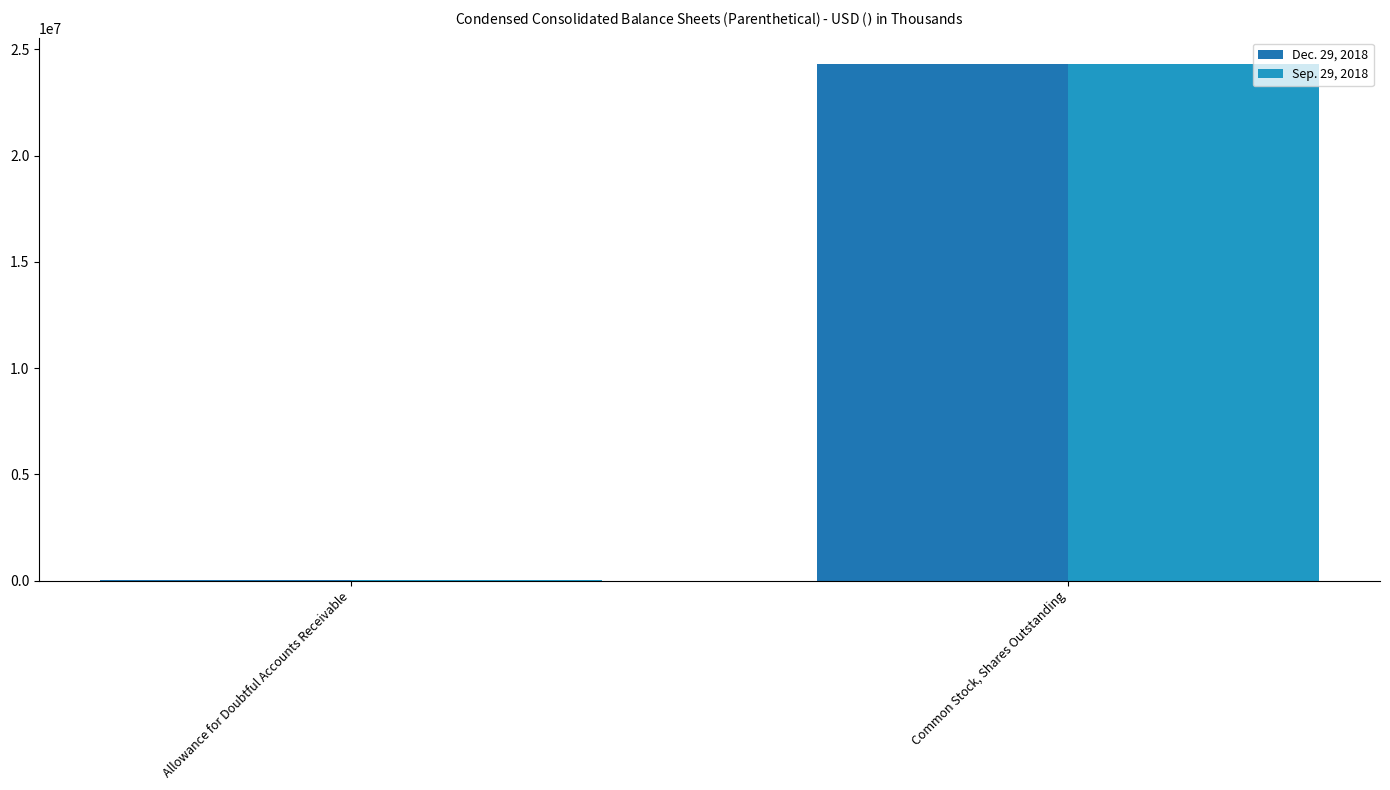

What is the value of the Dec. 29, 2018 bar at the 1st from the left?

5018